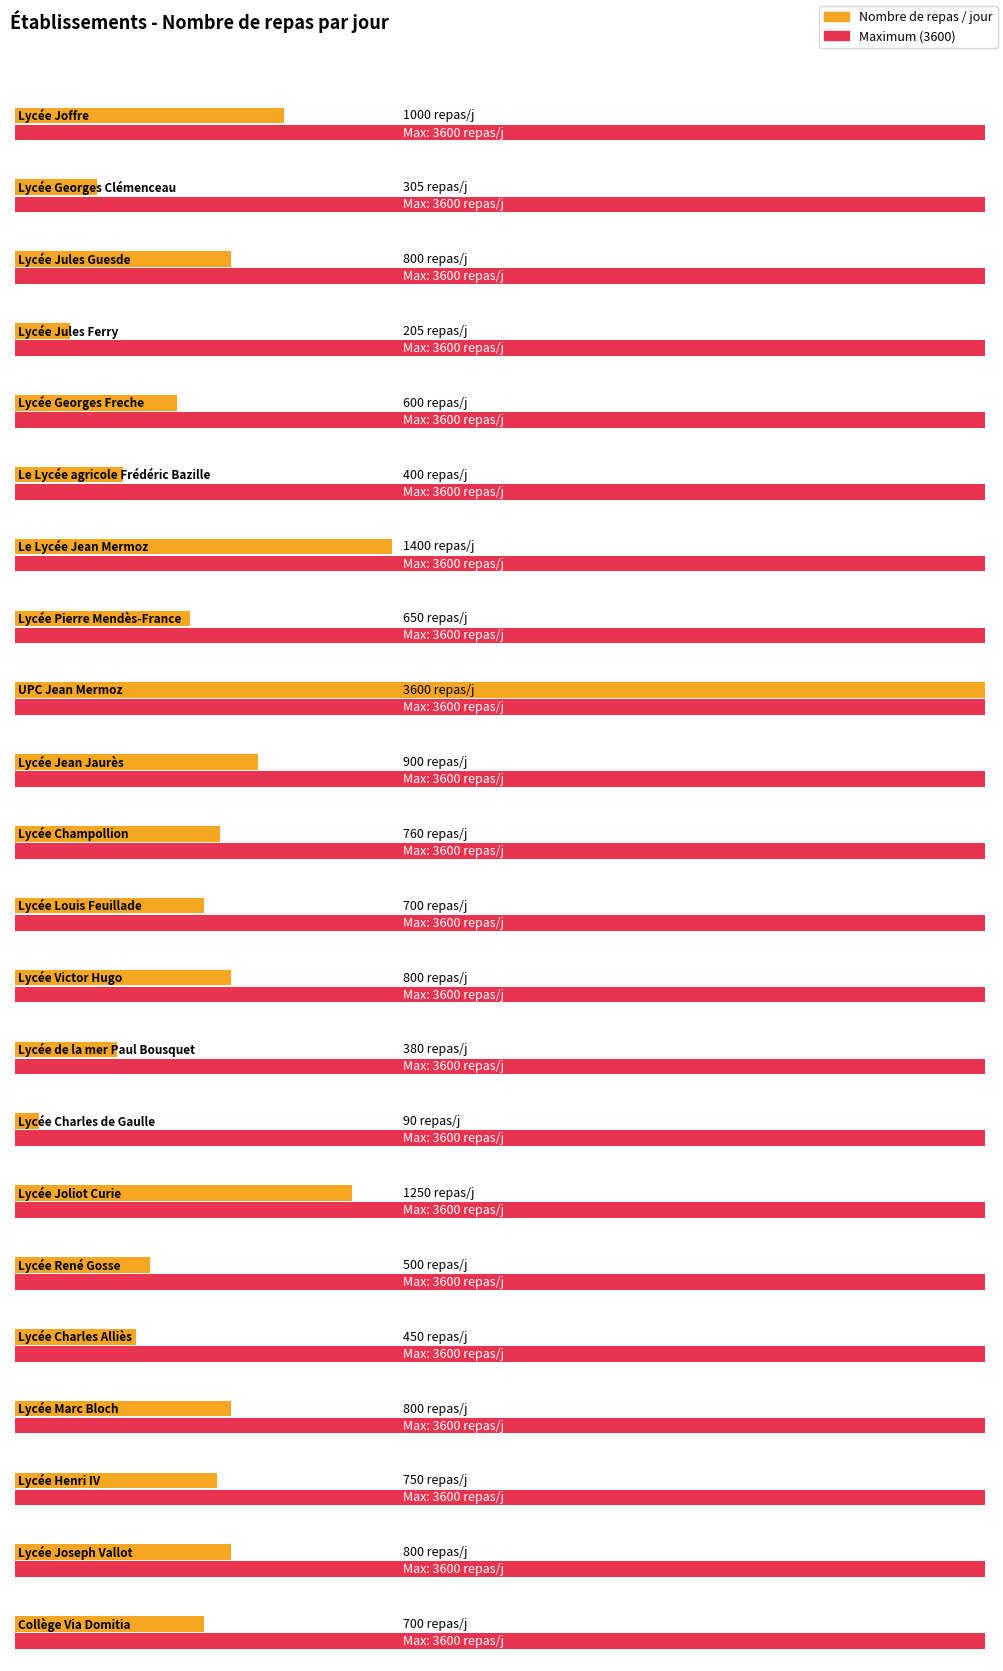

Rank the categories by value from highest to lowest.

UPC Jean Mermoz, Le Lycée Jean Mermoz, Lycée Joliot Curie, Lycée Joffre, Lycée Jean Jaurès, Lycée Jules Guesde, Lycée Victor Hugo, Lycée Marc Bloch, Lycée Joseph Vallot, Lycée Champollion, Lycée Henri IV, Lycée Louis Feuillade, Collège Via Domitia, Lycée Pierre Mendès-France, Lycée Georges Freche, Lycée René Gosse, Lycée Charles Alliès, Le Lycée agricole Frédéric Bazille, Lycée de la mer Paul Bousquet, Lycée Georges Clémenceau, Lycée Jules Ferry, Lycée Charles de Gaulle